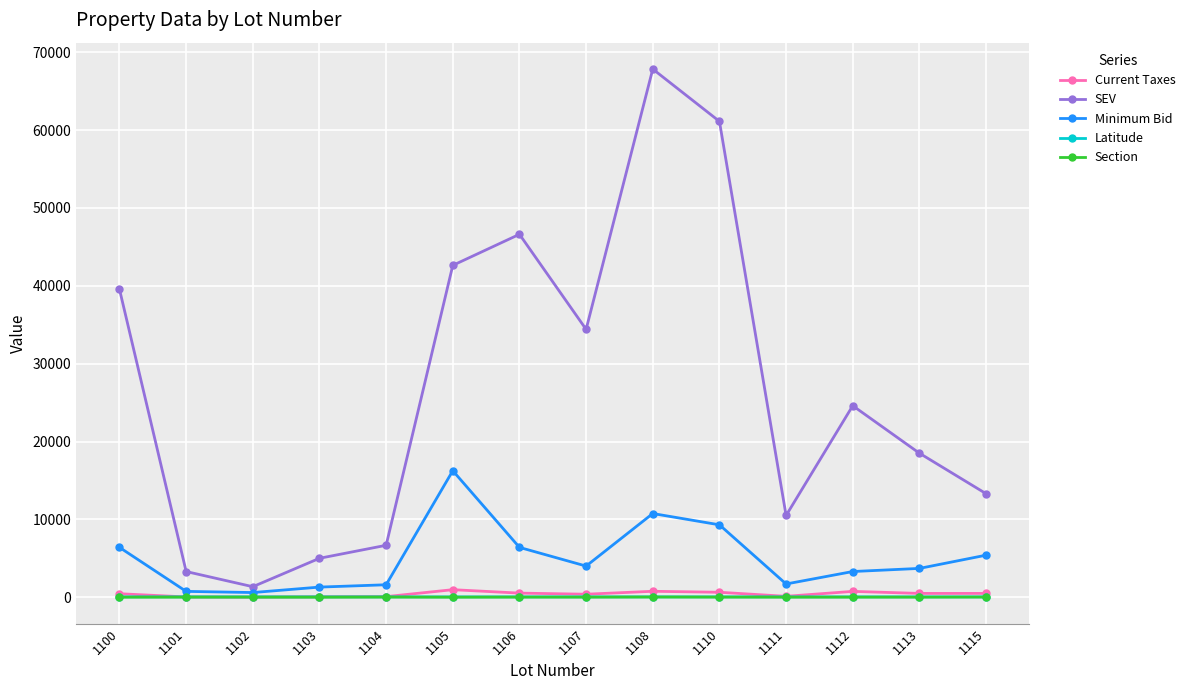

Where is the first local minimum for SEV?

1102